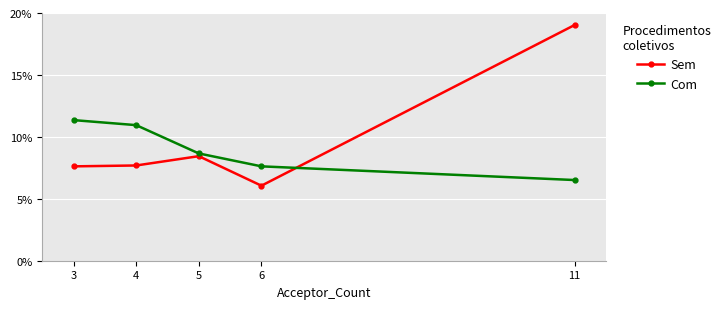

Rank the categories by Sem value from highest to lowest.

11, 5, 4, 3, 6